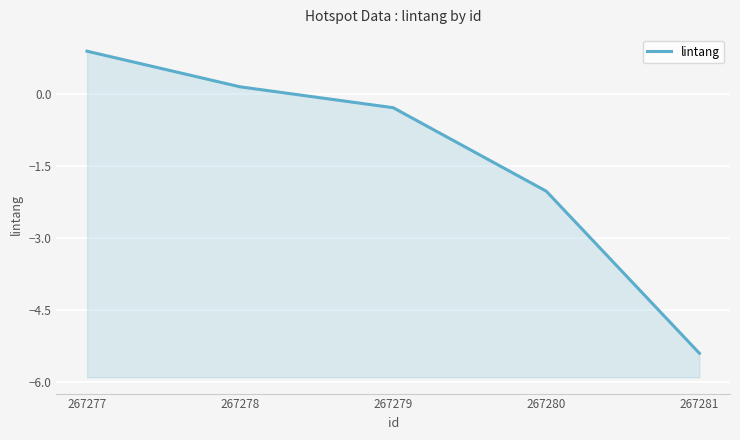

Reading left to right, transcribe all the data shown in this chart.

267277=0.9	267278=0.1	267279=-0.3	267280=-2.0	267281=-5.4